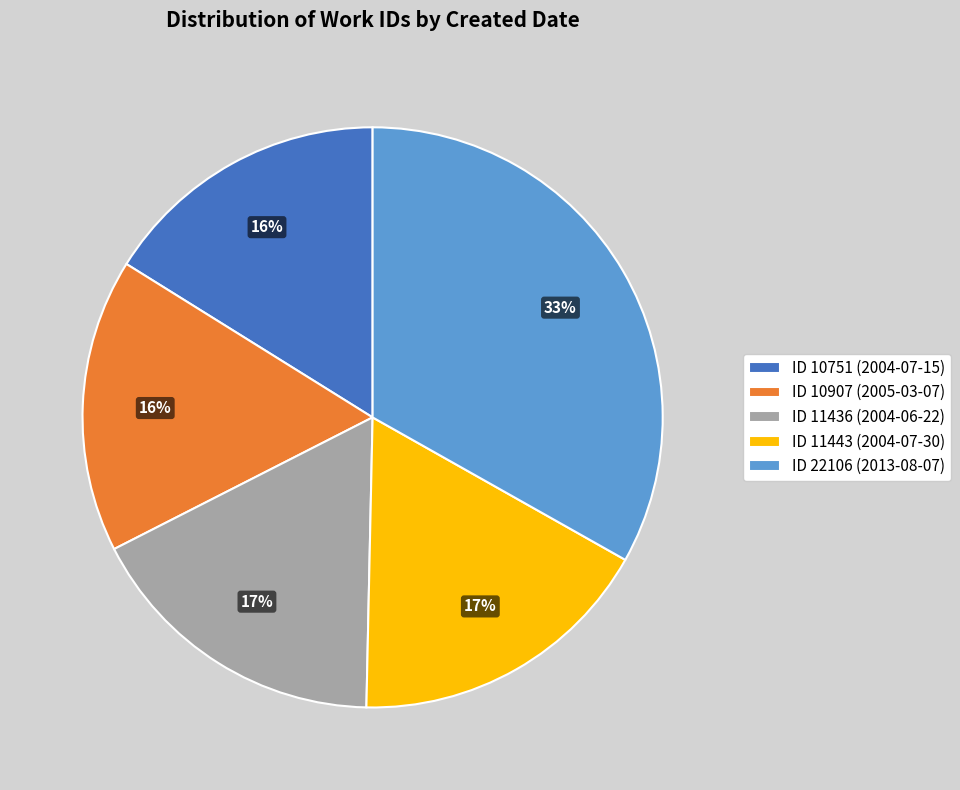

Is the sum of ID 10751 (2004-07-15) and ID 11443 (2004-07-30) greater than half?

No